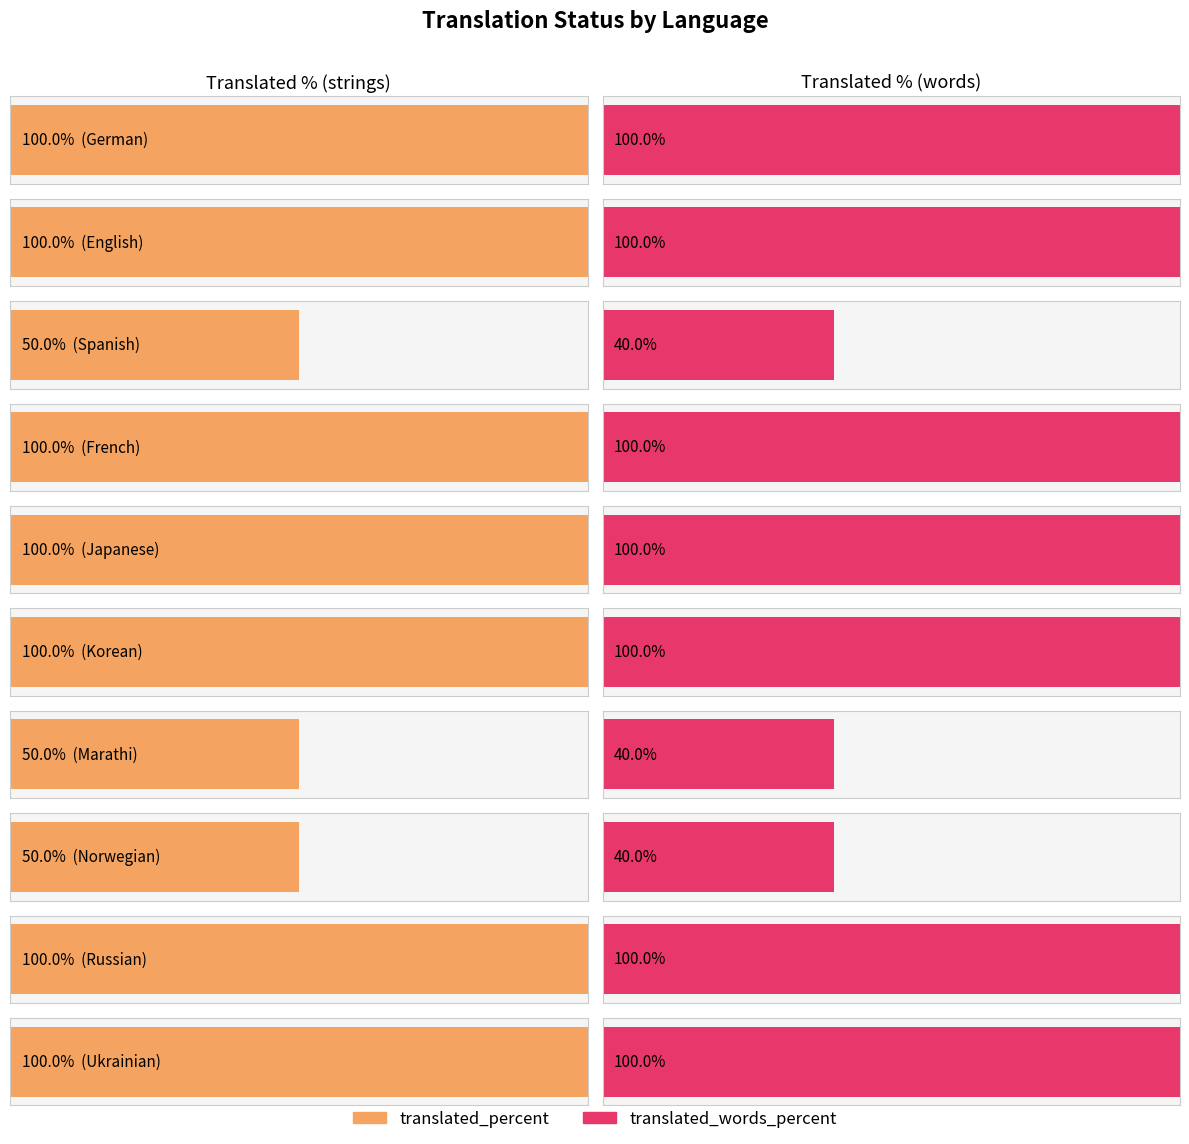

What is the approximate value of translated_percent at Marathi, to the nearest 10?

50